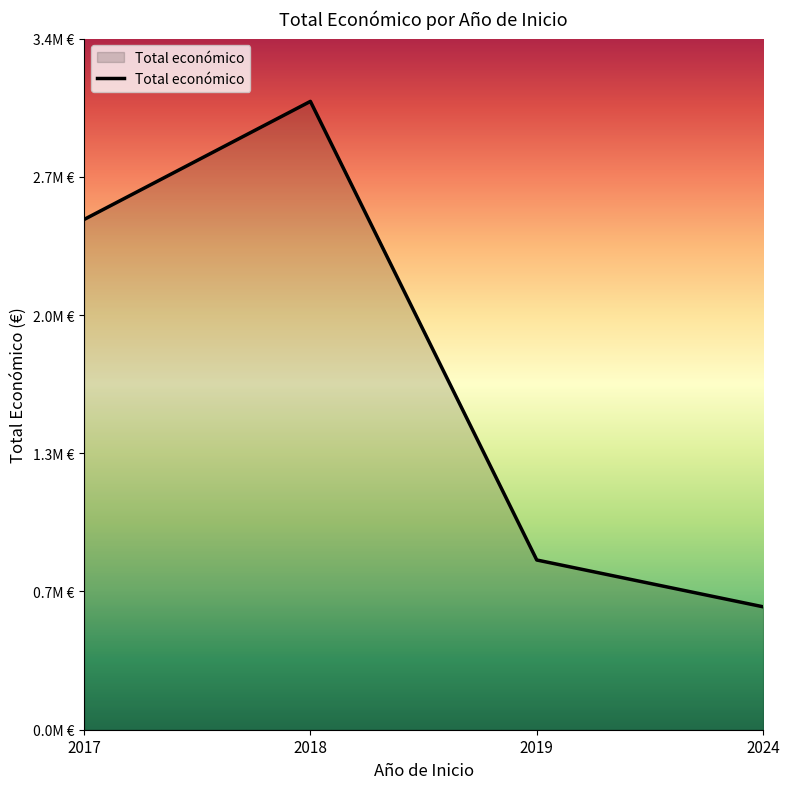

True or false: the data has more than 2 interior local peaks.

False